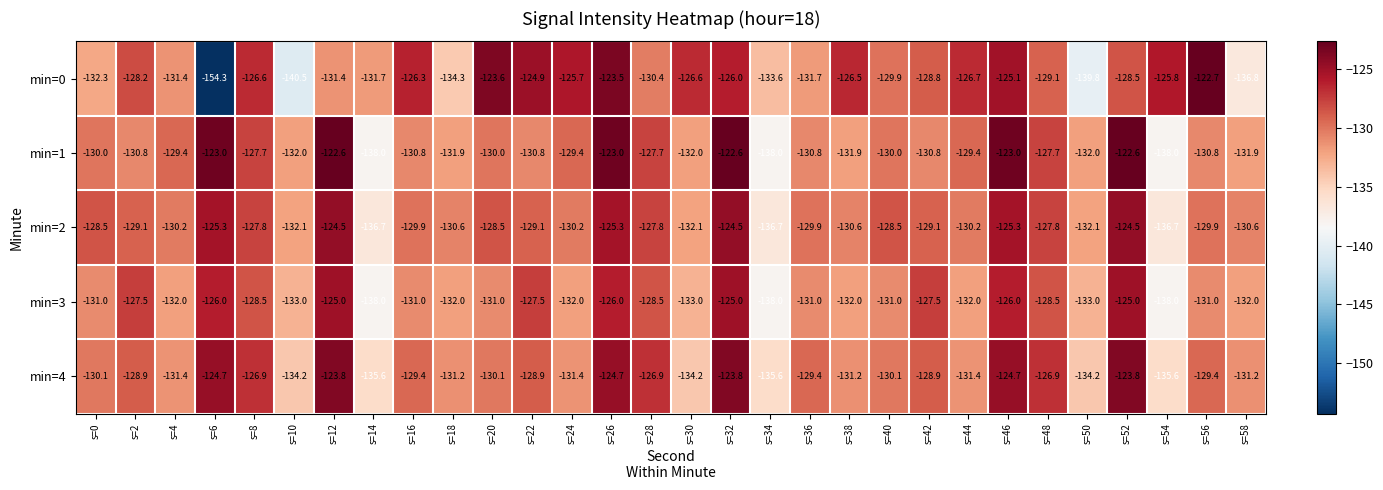

Which series has the largest total across all categories?

min=2